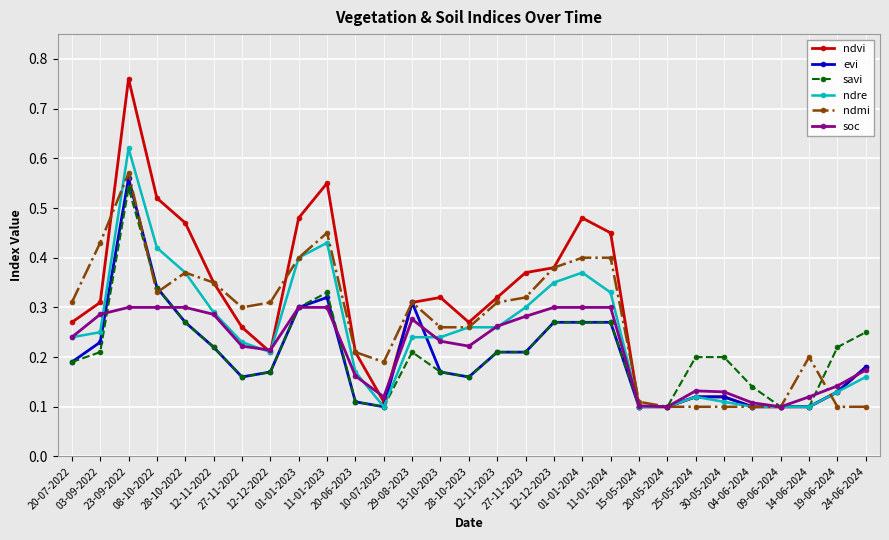

True or false: ndmi has more than 0 interior local peaks.

True